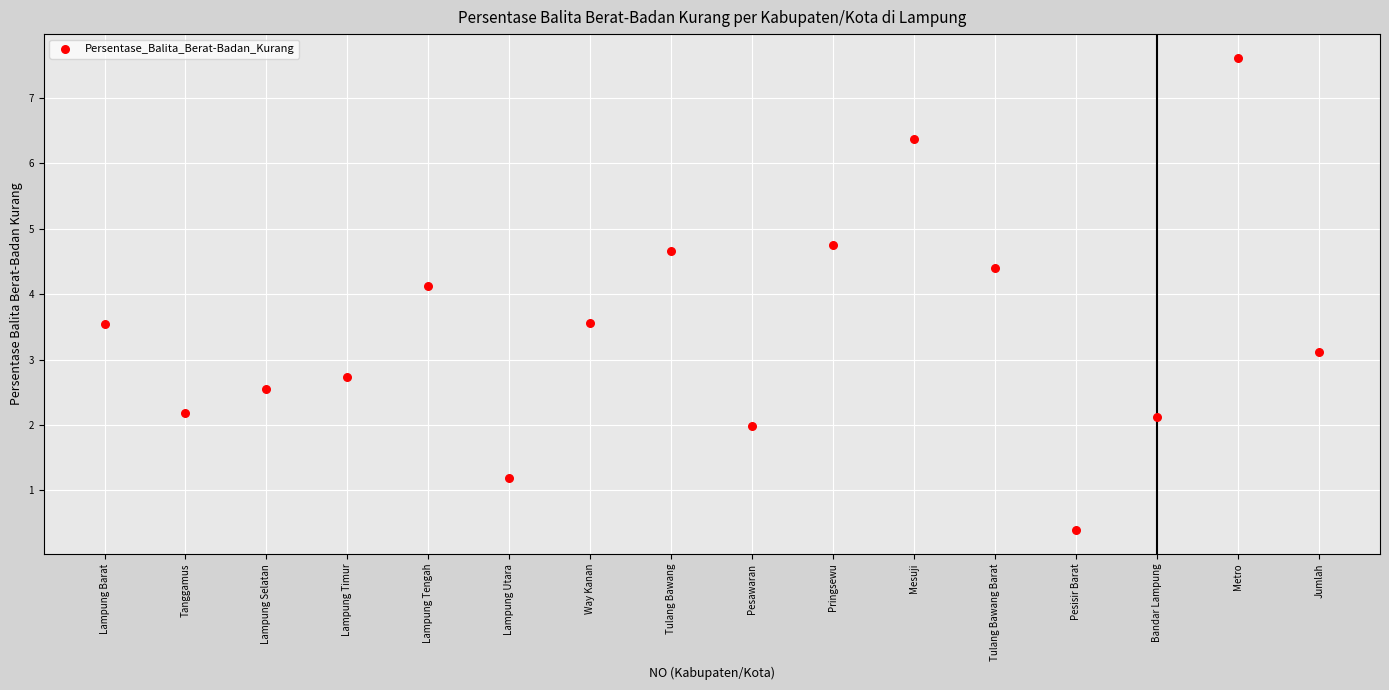

What Y value in the scatter plot is closest to 4?

4.1